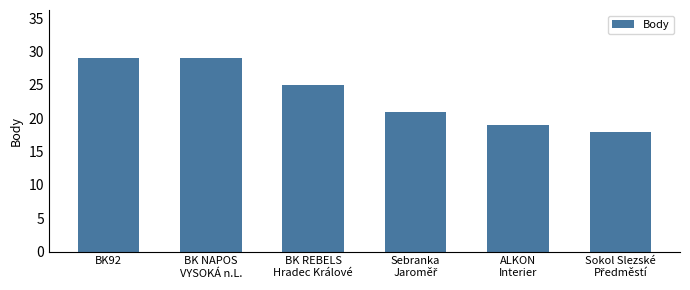

What is the sum of all values?

141